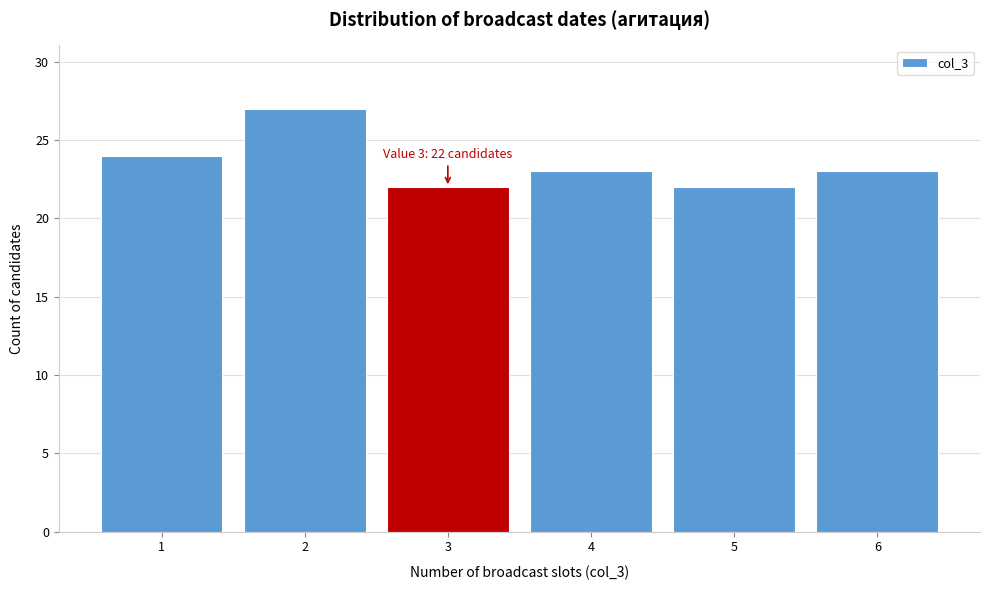

Reading left to right, what are all the values shown in this chart?

1=24	2=27	3=22	4=23	5=22	6=23